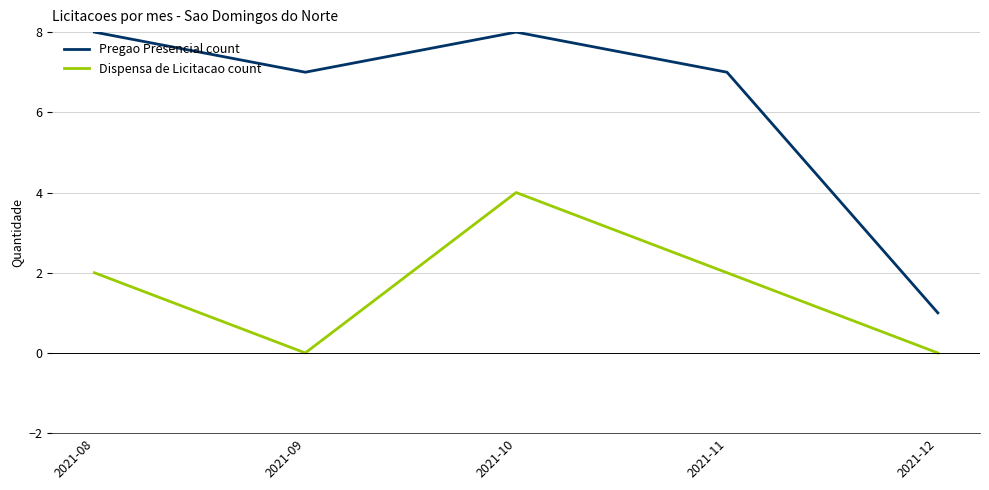

Which series has the widest spread of values?

Pregao Presencial count